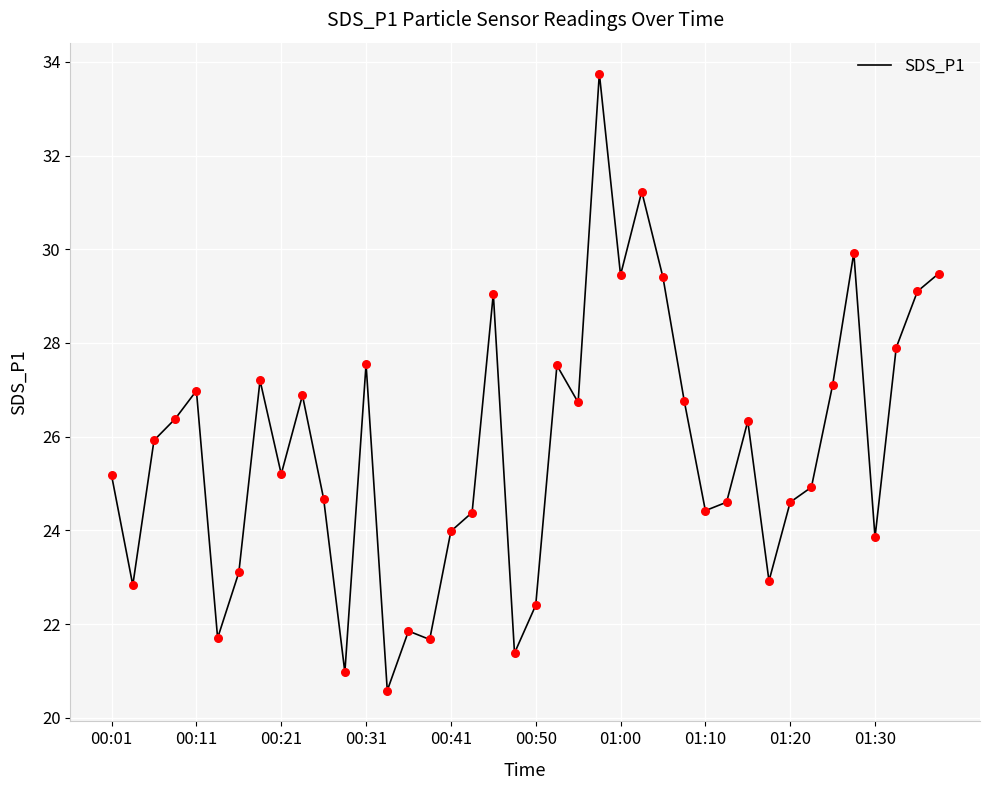

What is the smallest value displayed?

20.6